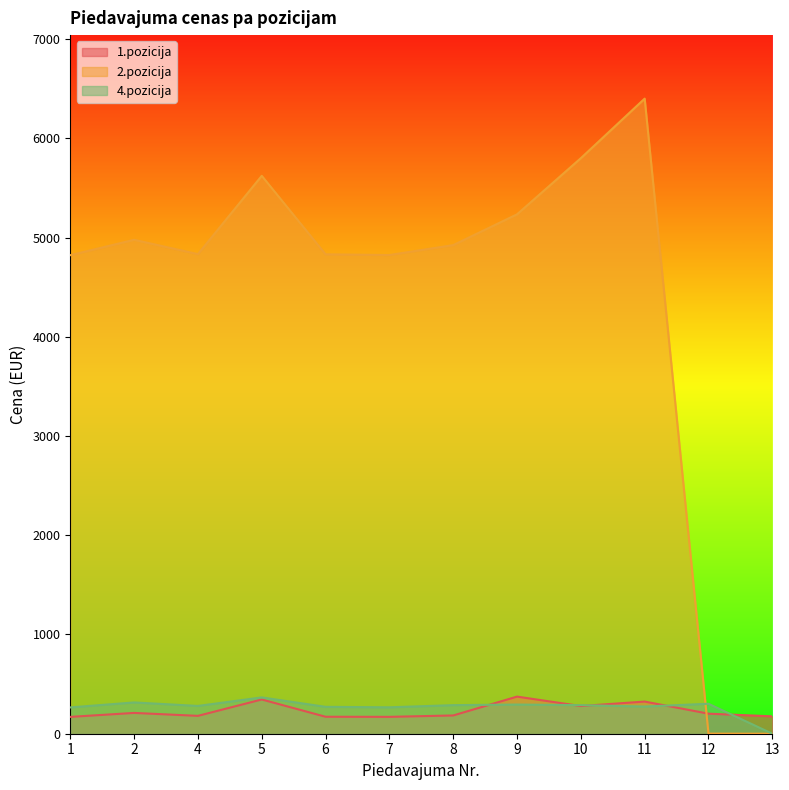

Reading left to right, what are all the values shown in this chart?

1.pozicija: 1=169.7	2=209.7	4=180.0	5=345.0	6=171.0	7=170.0	8=184.0	9=374.0	10=279.0	11=324.0	12=202.0	13=175.1
2.pozicija: 1=4822.4	2=4977.4	4=4833.0	5=5622.0	6=4831.0	7=4824.0	8=4924.0	9=5234.0	10=5799.9	11=6400.0	12=1.0	13=0.0
4.pozicija: 1=265.2	2=315.2	4=280.0	5=366.0	6=271.0	7=266.2	8=288.0	9=294.0	10=288.0	11=274.0	12=302.0	13=0.0